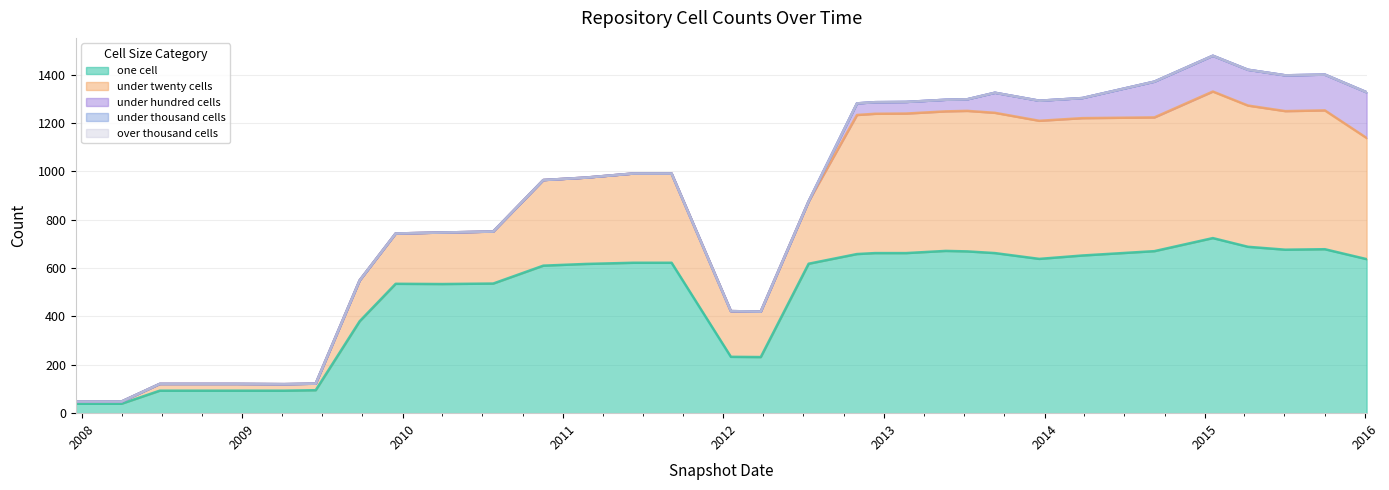

What are all the series names shown in the legend?

one_cell, under_twenty_cells, under_hundred_cells, under_thousand_cells, over_thousand_cells